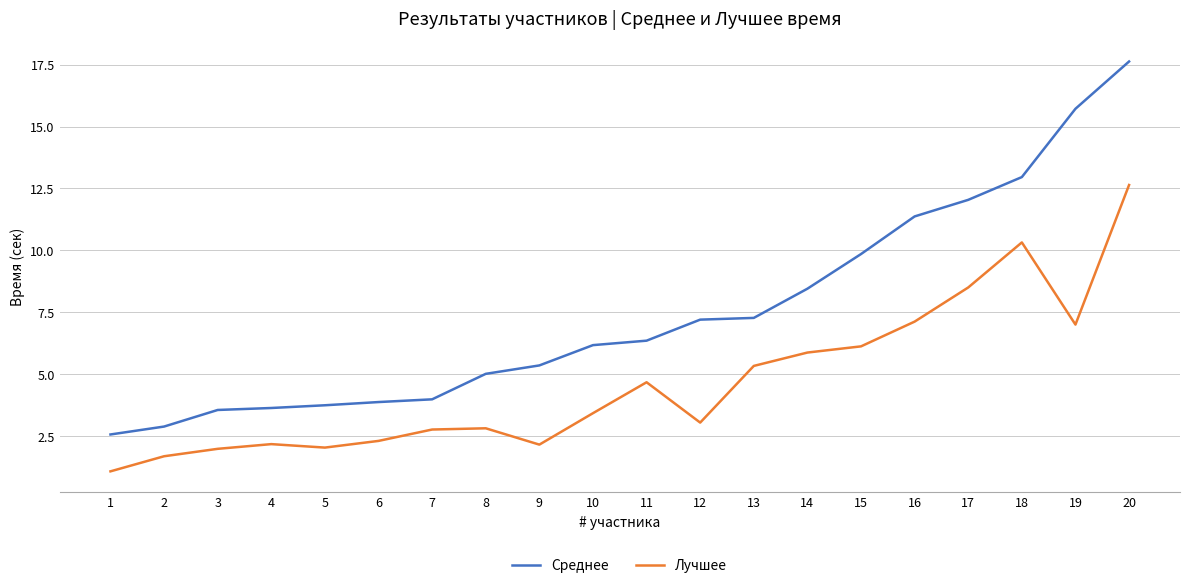

Is the value of Среднее at 13 greater than the value of Лучшее at 9?

Yes